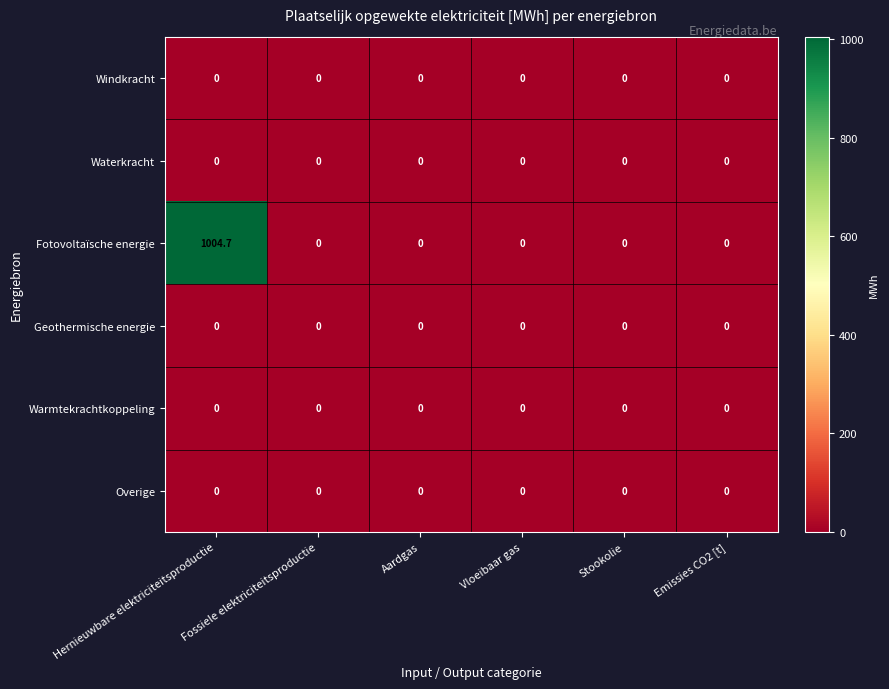

Which series has the largest range (max minus min)?

Fotovoltaïsche energie